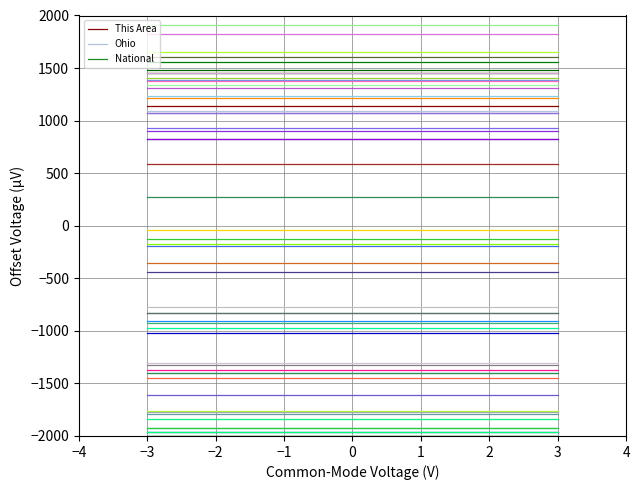

True or false: Ohio and National intersect in this chart.

False